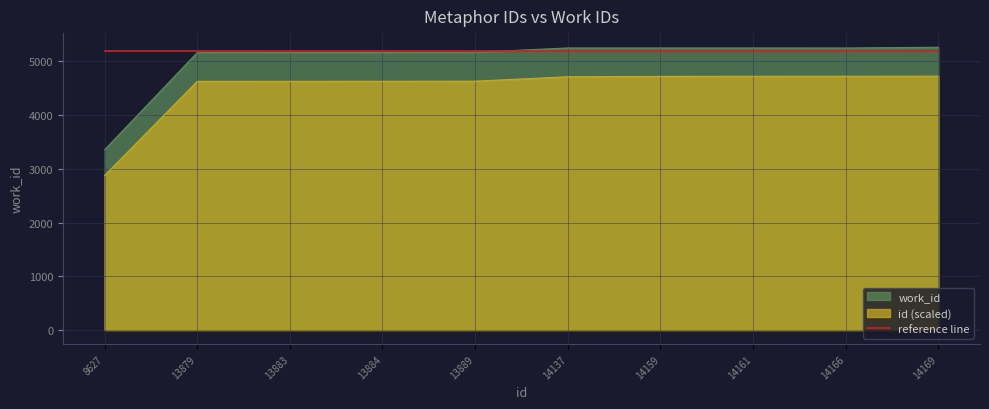

Which series has the widest spread of values?

work_id